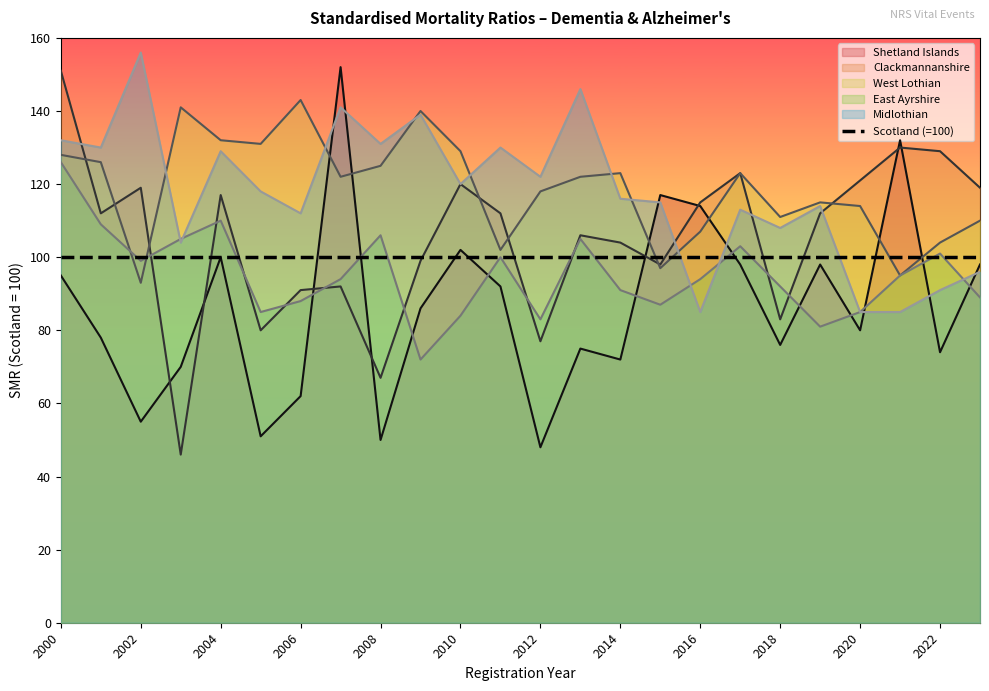

At which label does East Ayrshire first exceed 94?

2000